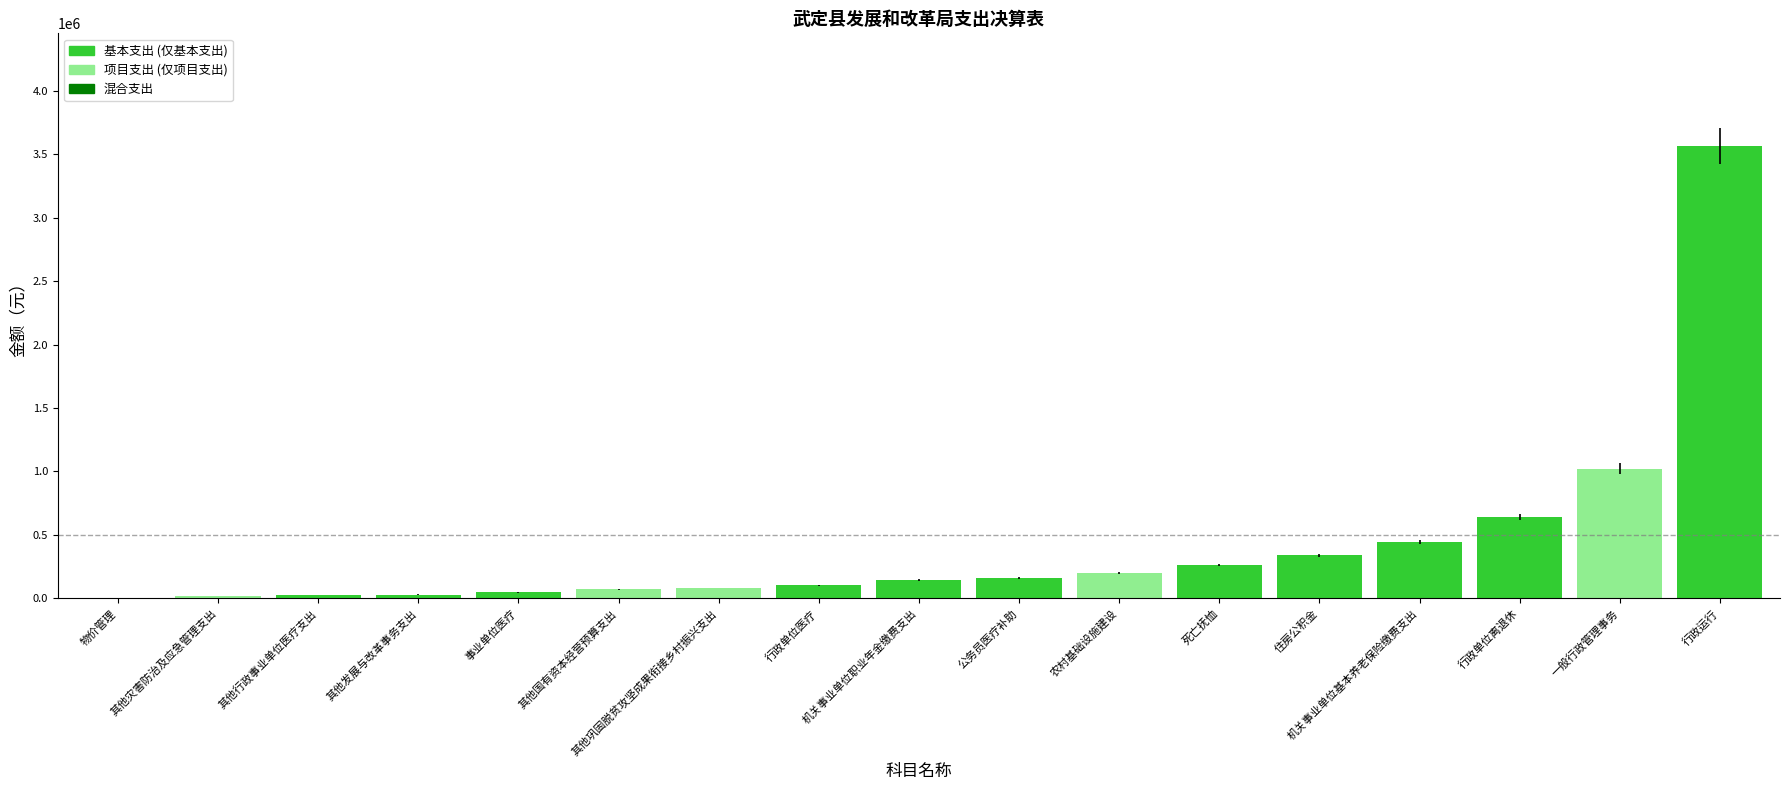

How many values exceed 144492?

9